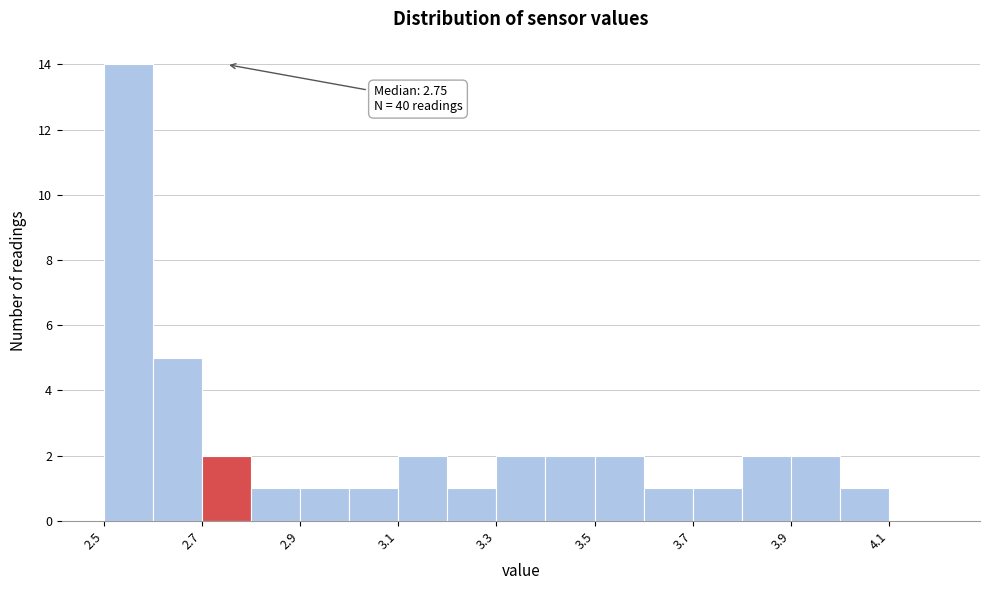

Over which range of the x-axis is the bar tallest?

2.5 to 2.6